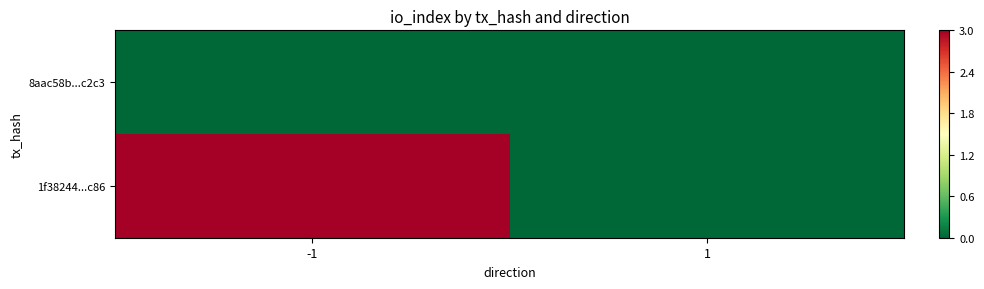

What is the spread (max minus min) of values at -1?

1